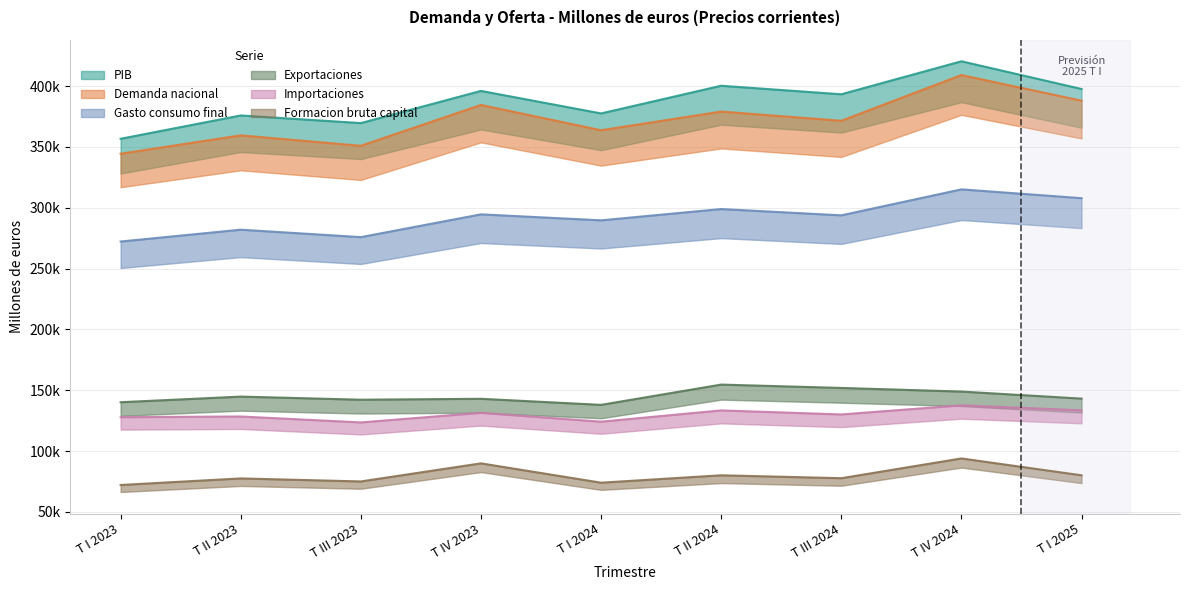

What is the maximum value shown in the chart?

420435